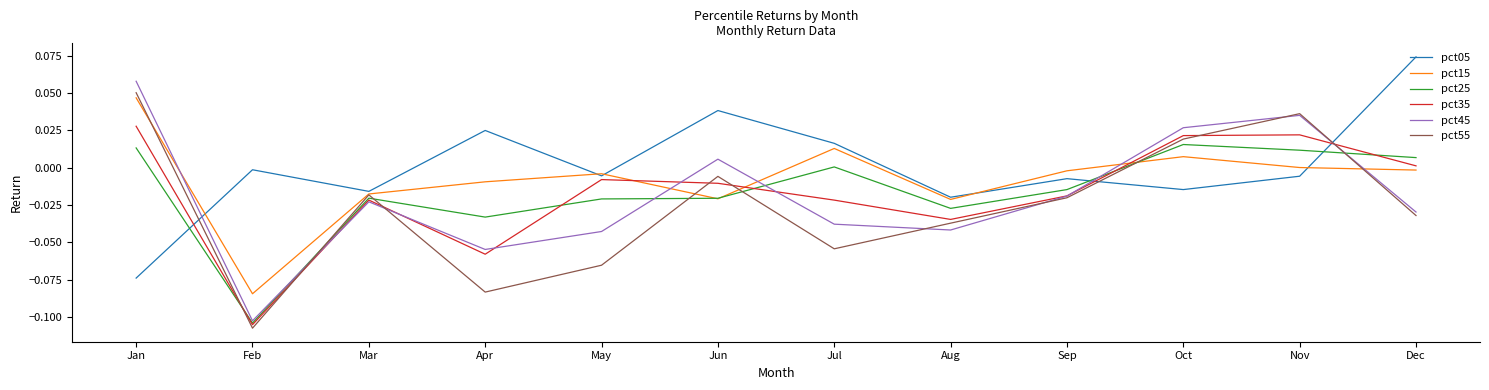

The value of pct45 at Aug is -0.0. True or false?

True